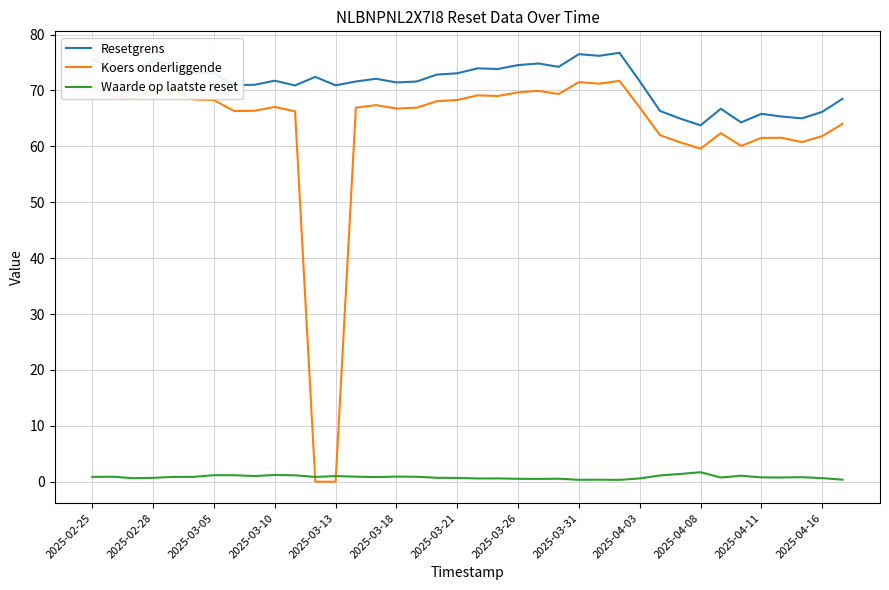

How many intersections are there between Koers onderliggende and Waarde op laatste reset?

2